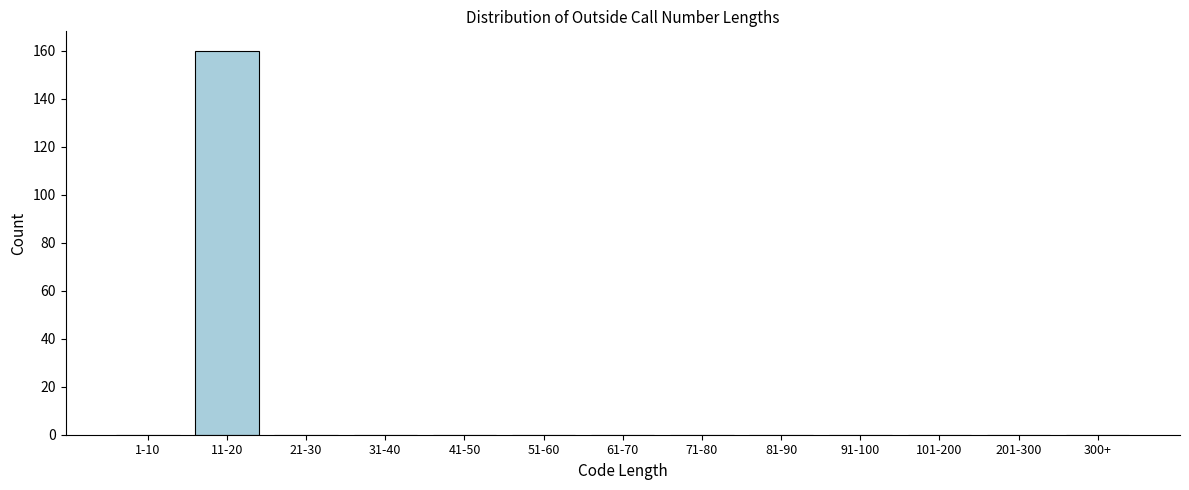

Which label corresponds to the largest value in the chart?

11-20